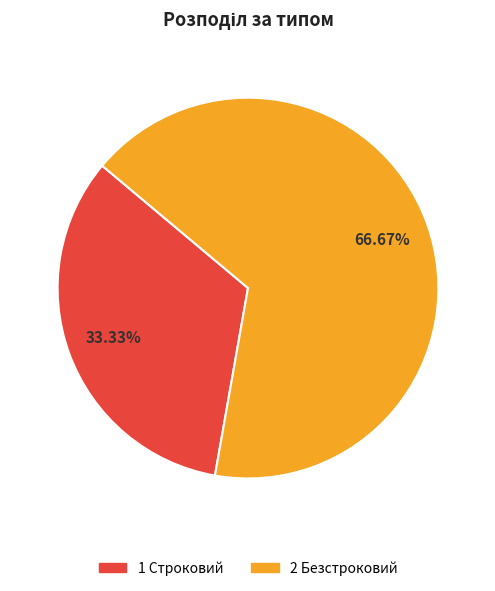

Does any single category account for the majority?

Yes